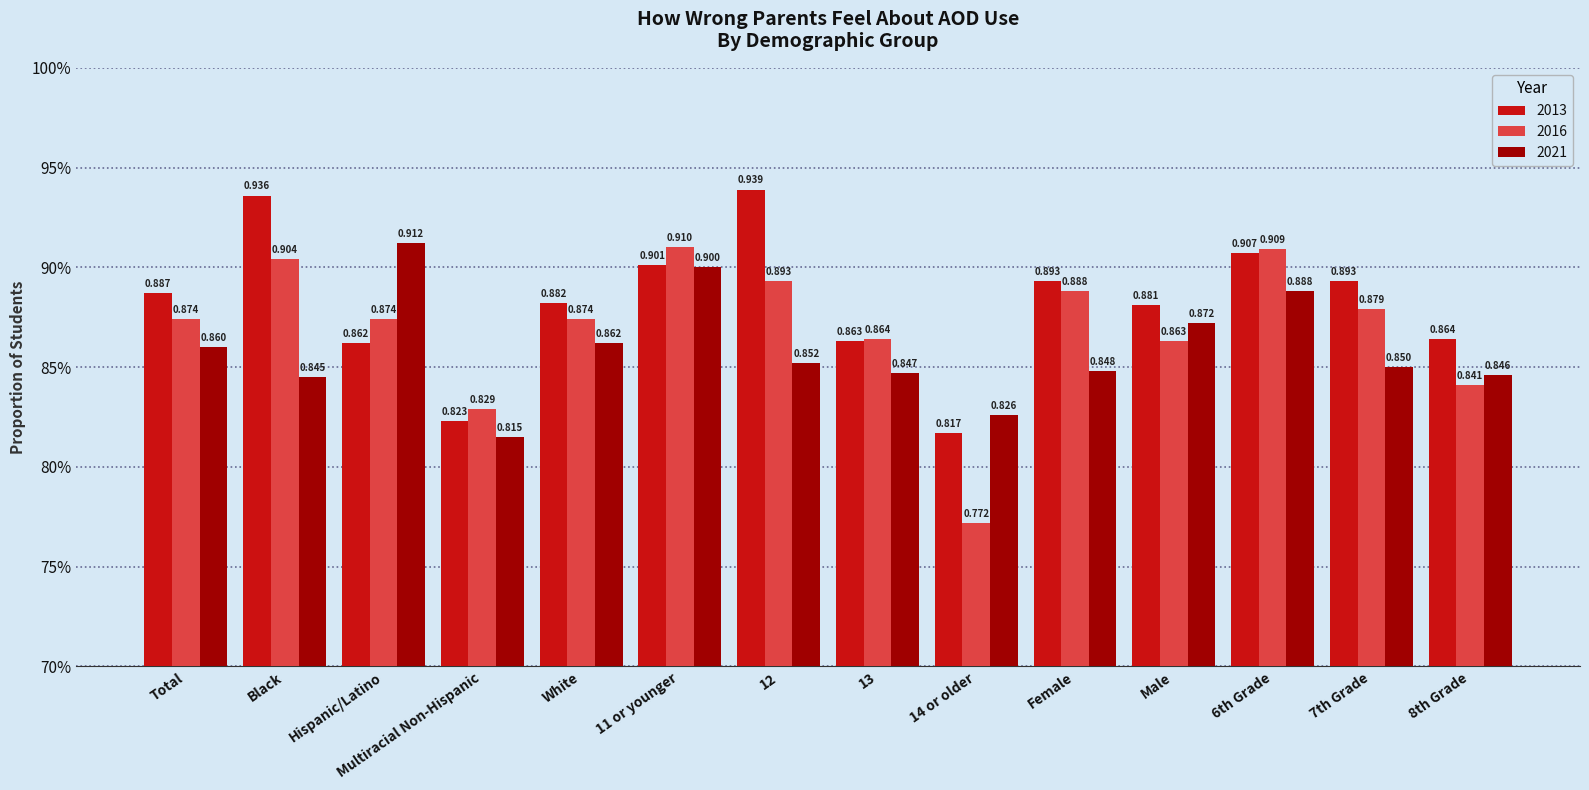

Does the chart contain stacked bars?

No